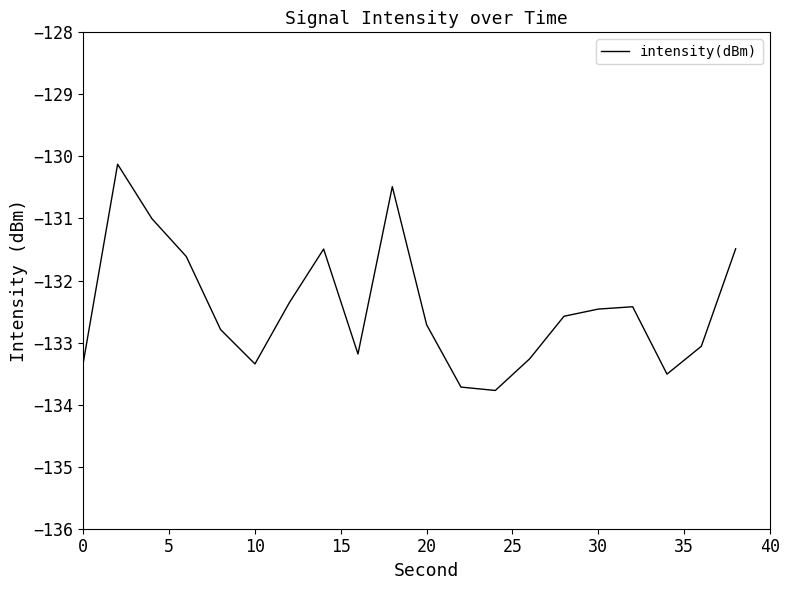

Is this an area chart (filled region under the line)?

No